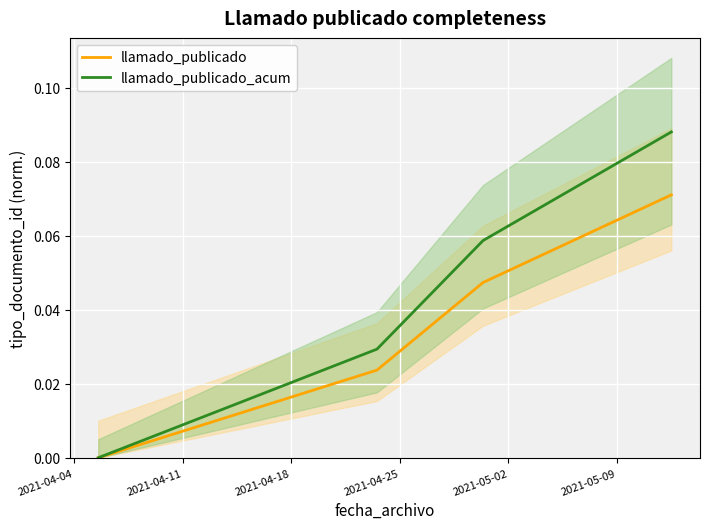

Between 2021-04-04 and 2021-04-25, which series saw the biggest shift?

llamado_publicado_acum